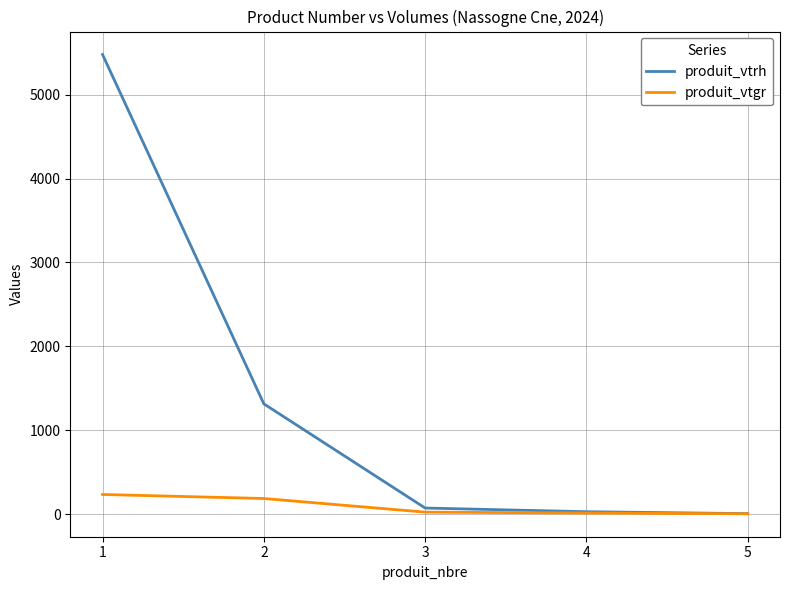

List the series in order of their peak value, lowest first.

produit_vtgr, produit_vtrh